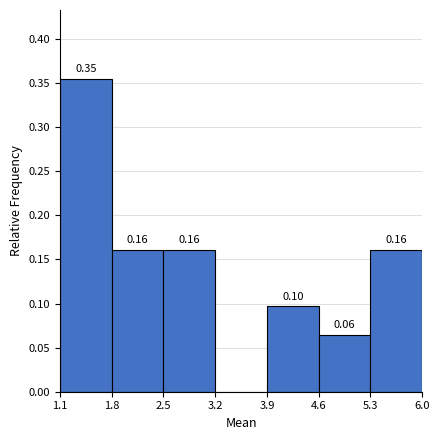

Which range on the x-axis has the tallest bar?

1.1 to 1.8